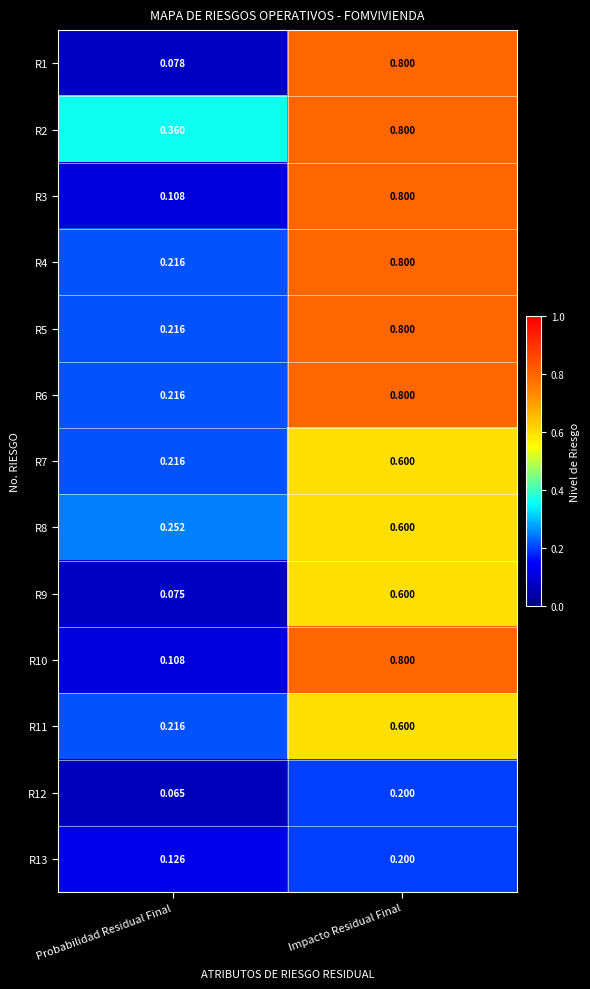

At how many categories does at least one series exceed 0?

2